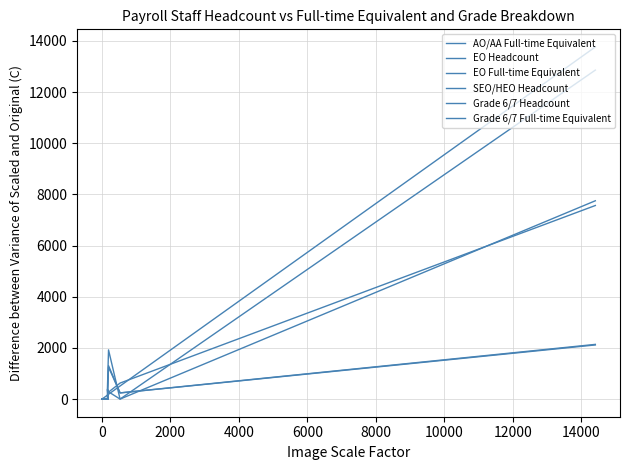

What is the approximate value of SEO/HEO Headcount at 0?

1